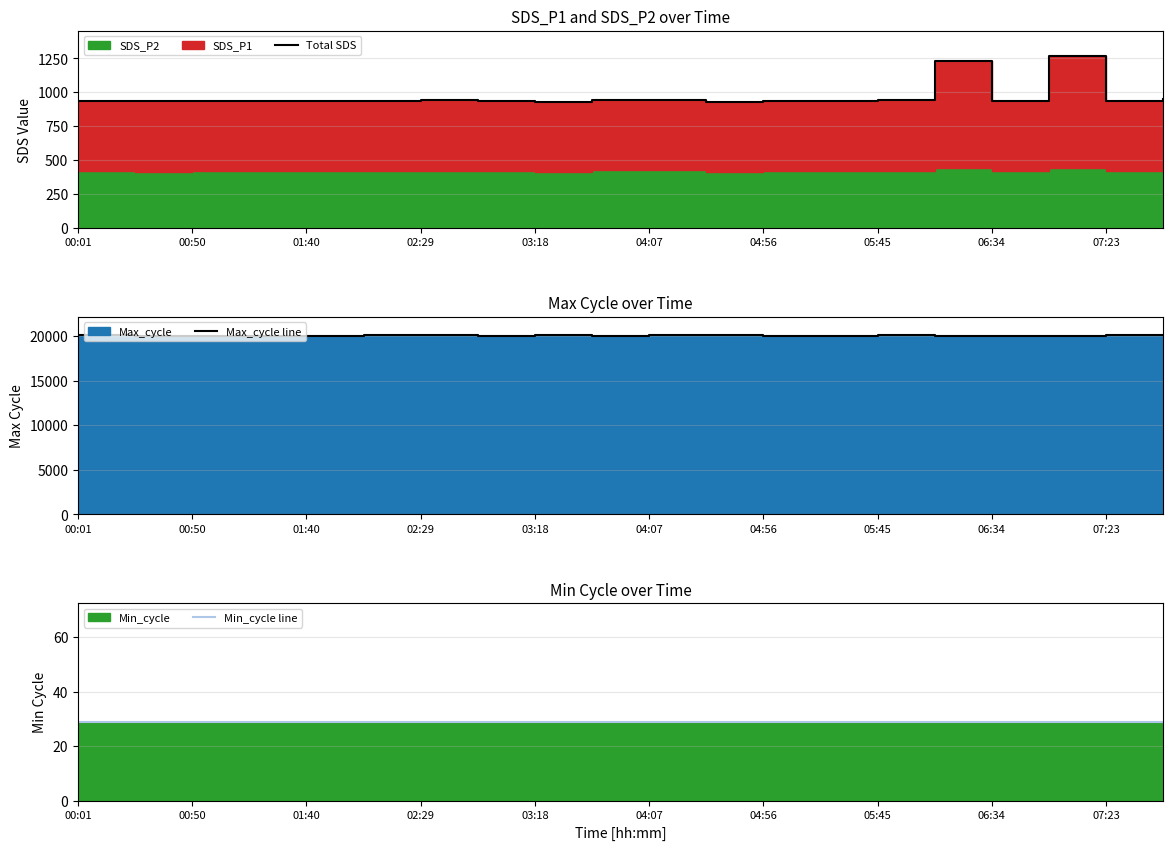

What is the sum of the Min_cycle line values at 03:18 and 00:50?

58.0